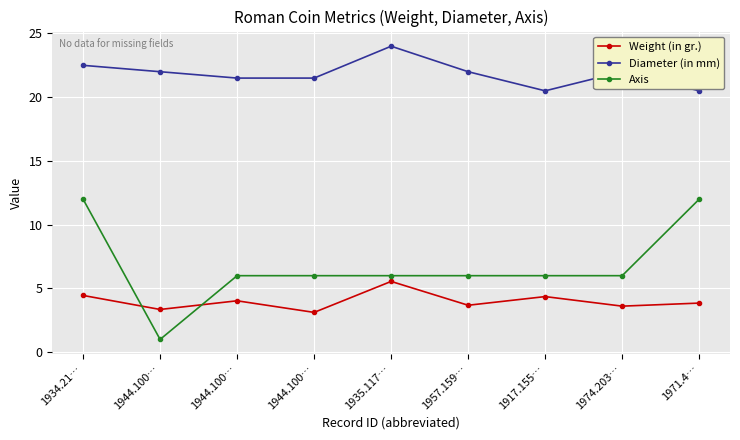

Reading left to right, transcribe all the data shown in this chart.

Weight (in gr.): 1934.21…=4.5	1944.100…=3.4	1944.100…=4.0	1944.100…=3.1	1935.117…=5.5	1957.159…=3.7	1917.155…=4.4	1974.203…=3.6	1971.4…=3.9
Diameter (in mm): 1934.21…=22.5	1944.100…=22.0	1944.100…=21.5	1944.100…=21.5	1935.117…=24.0	1957.159…=22.0	1917.155…=20.5	1974.203…=22.0	1971.4…=20.5
Axis: 1934.21…=12.0	1944.100…=1.0	1944.100…=6.0	1944.100…=6.0	1935.117…=6.0	1957.159…=6.0	1917.155…=6.0	1974.203…=6.0	1971.4…=12.0